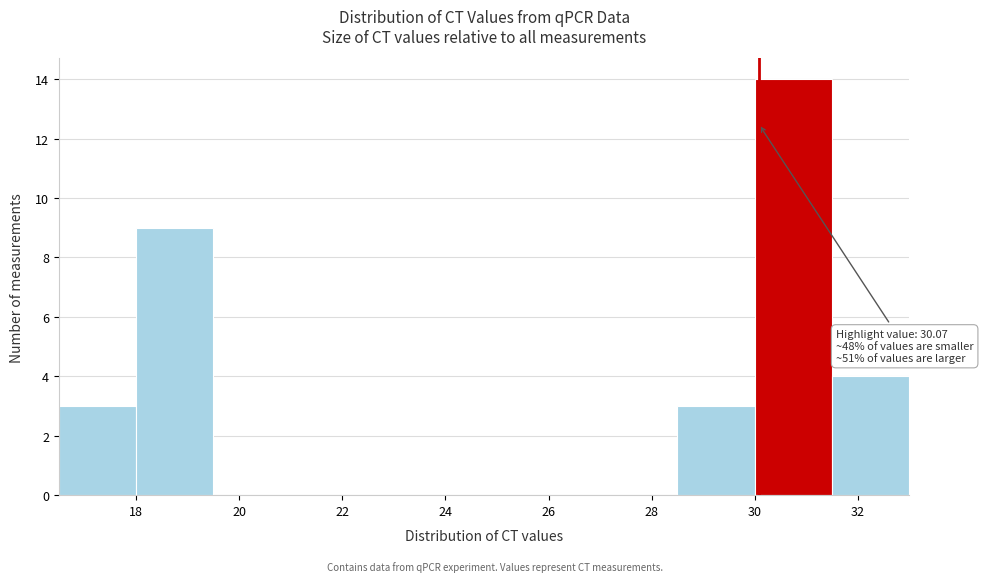

Which range on the x-axis has the tallest bar?

30.0 to 31.5